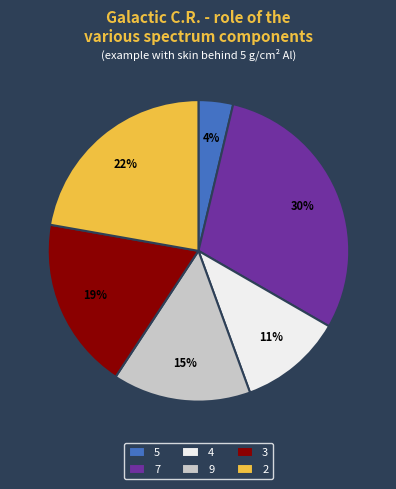

What is the smallest slice in the pie chart?

5